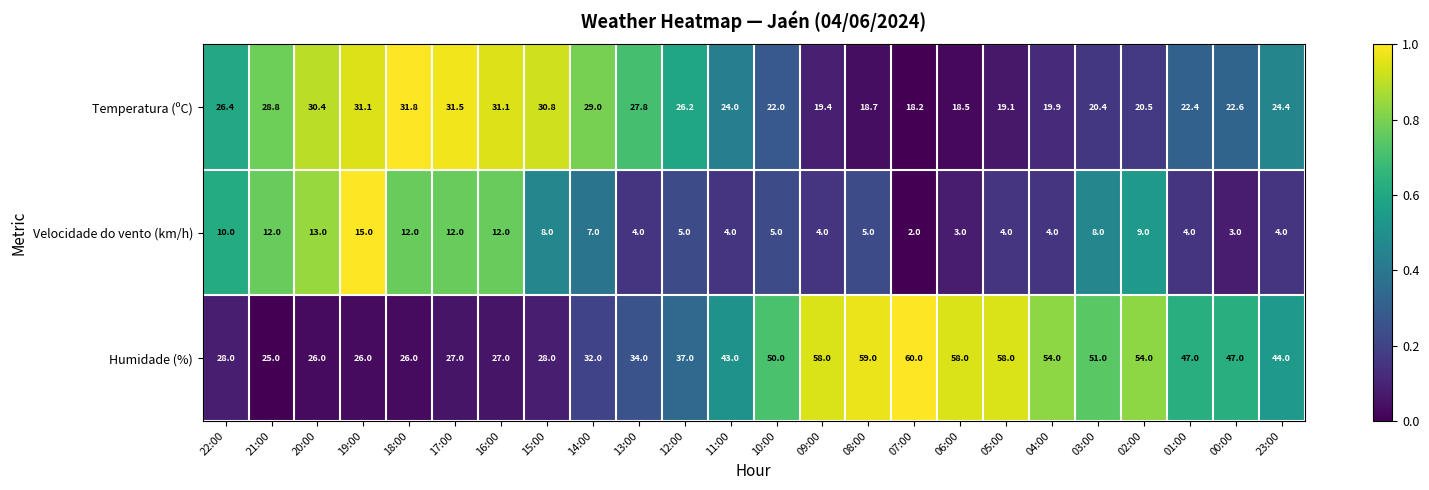

Which series has the widest spread of values?

Humidade (%)